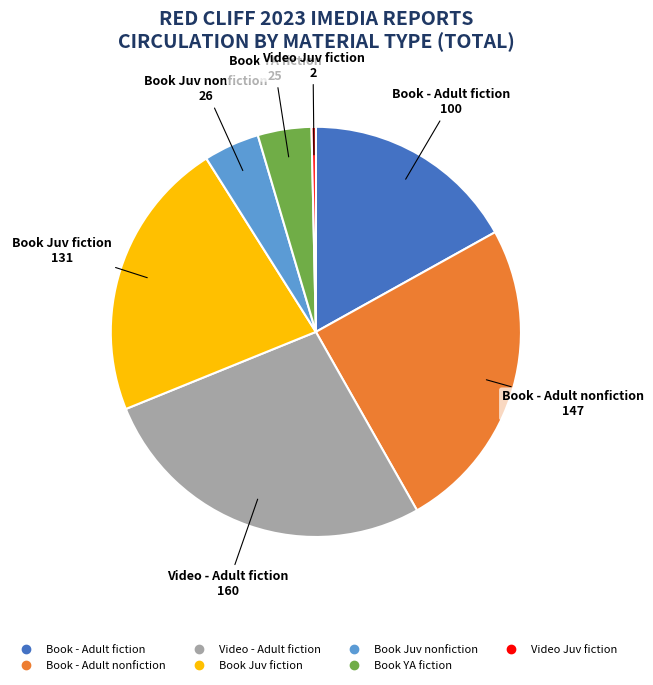

Does Book - Adult fiction represent more than half of the total?

No